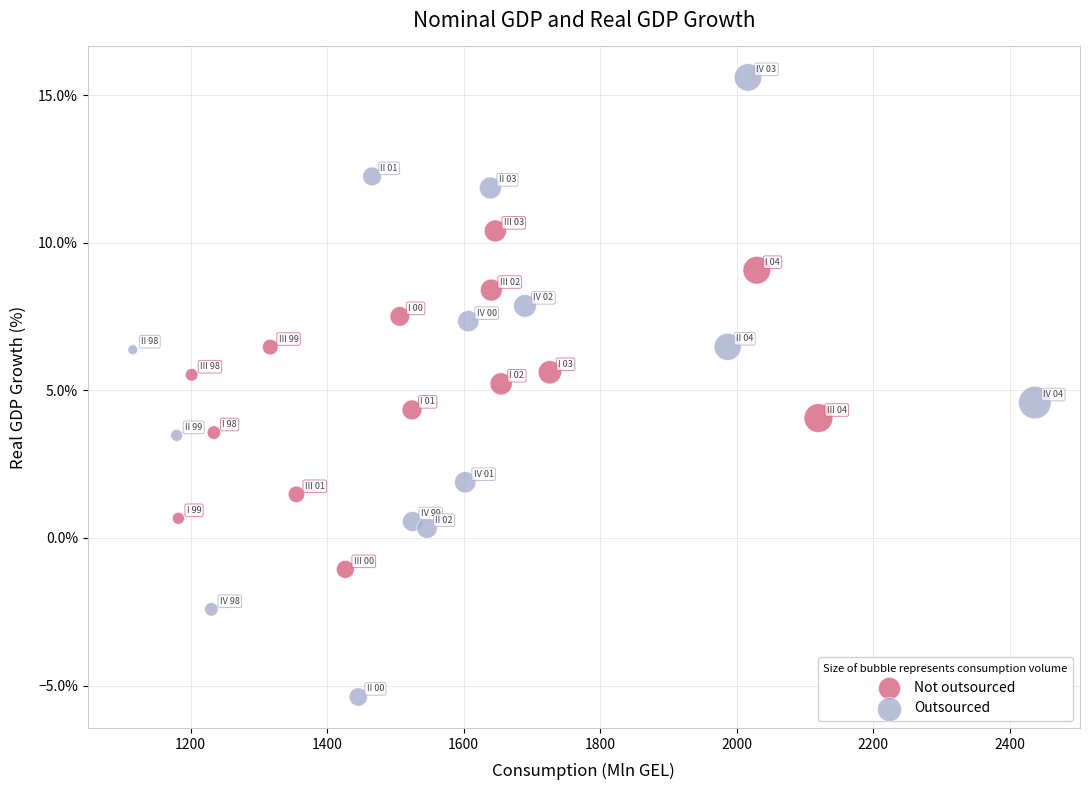

What are all the series names shown in the legend?

Not outsourced, Outsourced